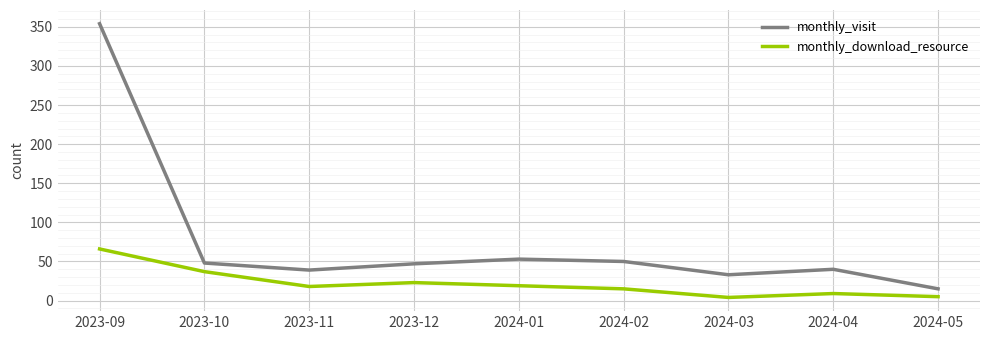

Does the chart display data point markers on the line(s)?

No